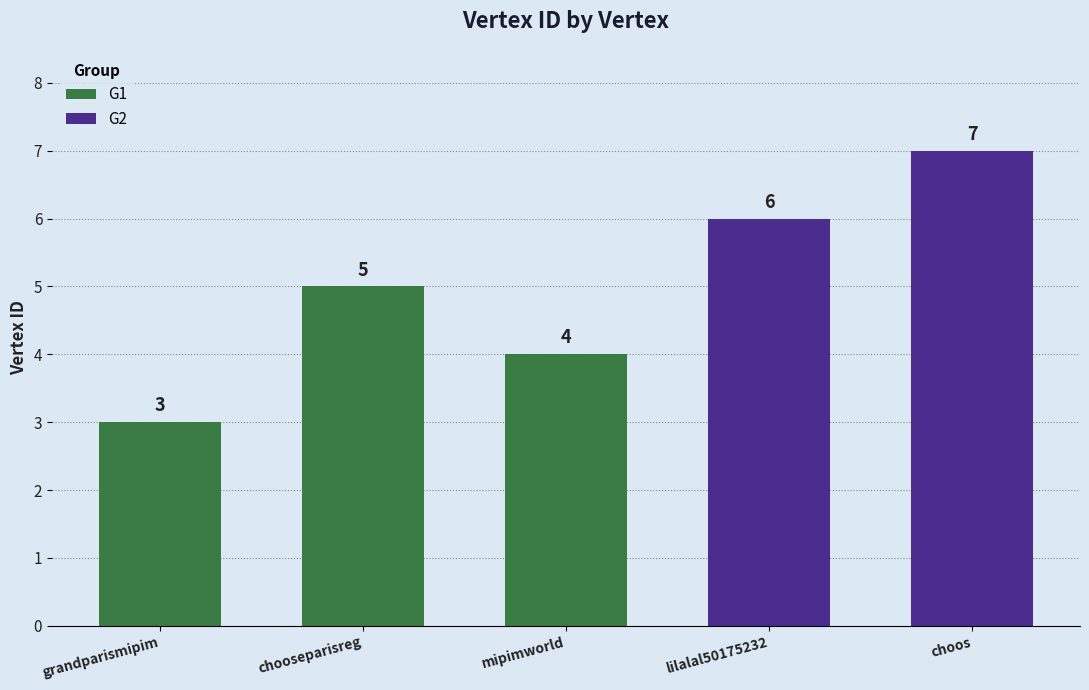

What is the sum of all values?

25